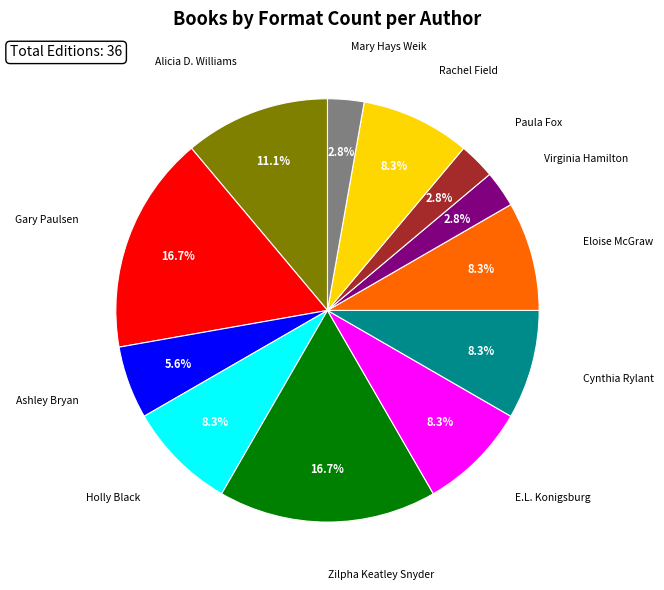

What percentage is NOT represented by Cynthia Rylant?

91.7%